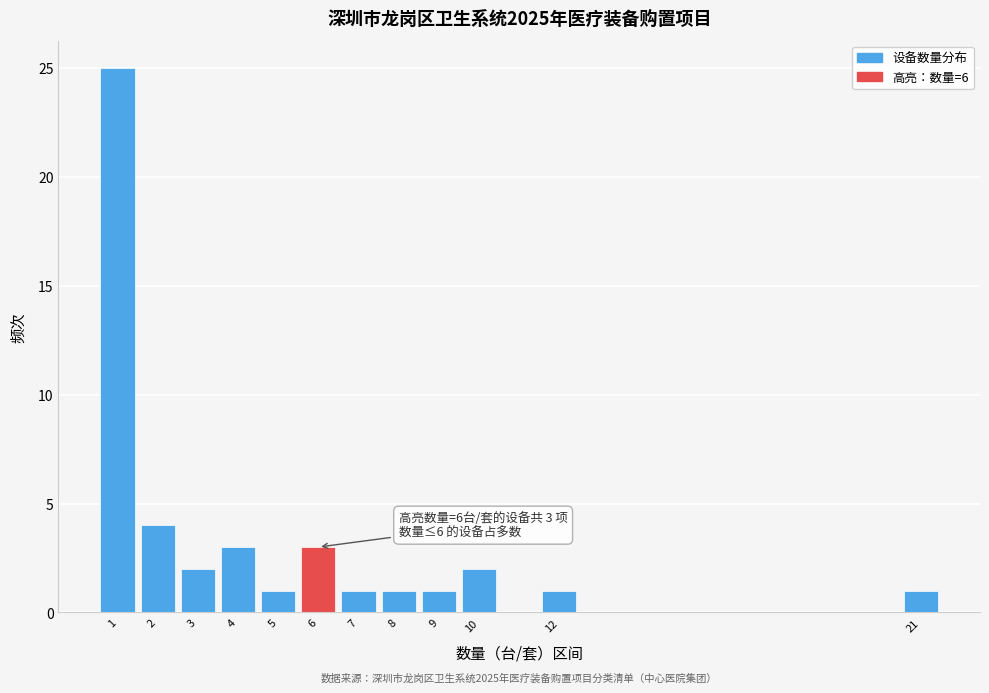

Over which range of the x-axis is the bar tallest?

0.5 to 1.5